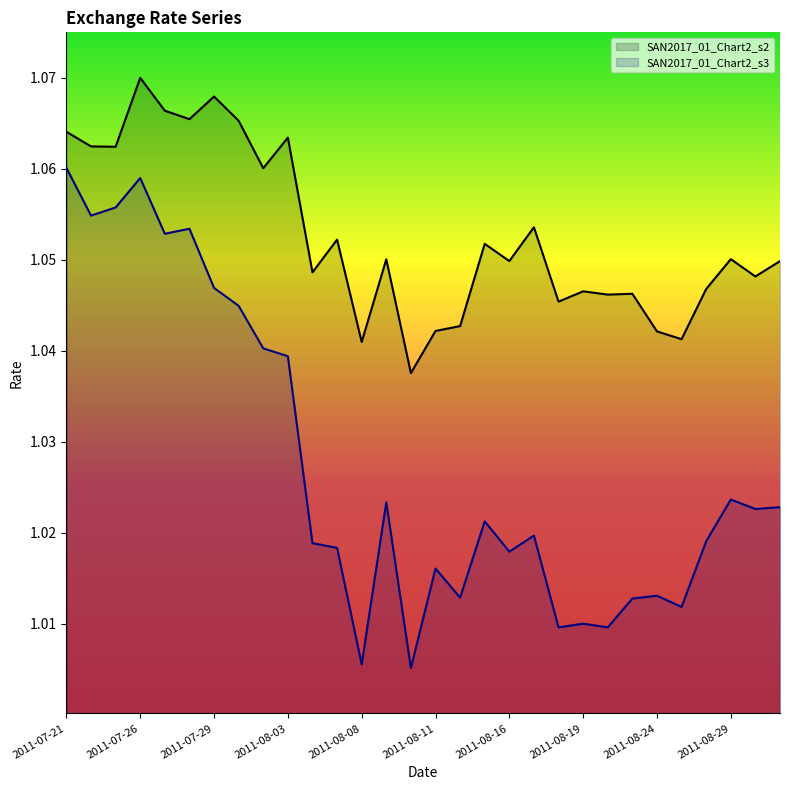

In SAN2017_01_Chart2_s2, how many points are higher than both neighbors (excluding endpoints)?

10